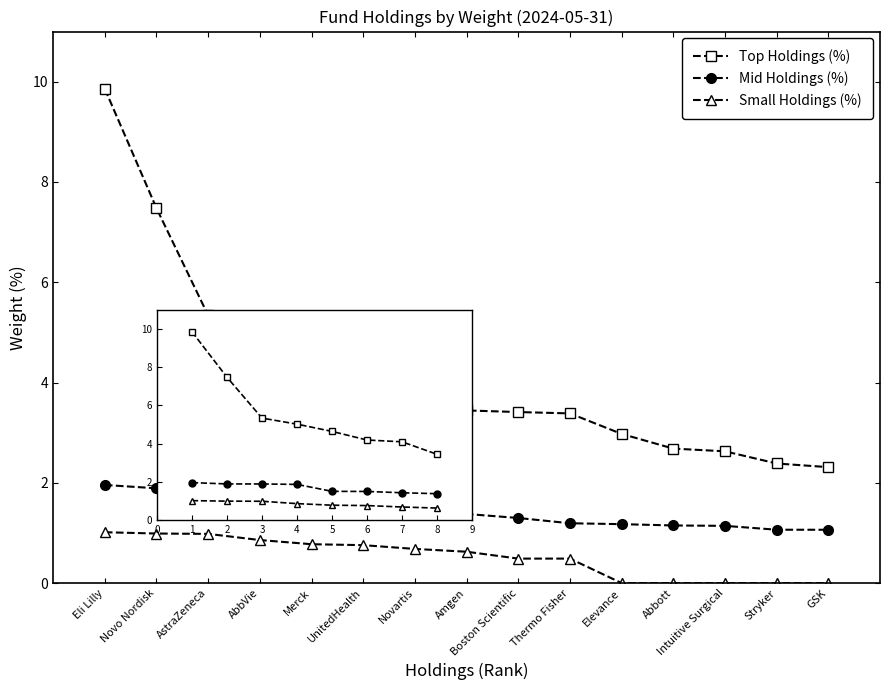

Is the value of Mid Holdings (%) at 3 greater than the value of Small Holdings (%) at 3?

Yes